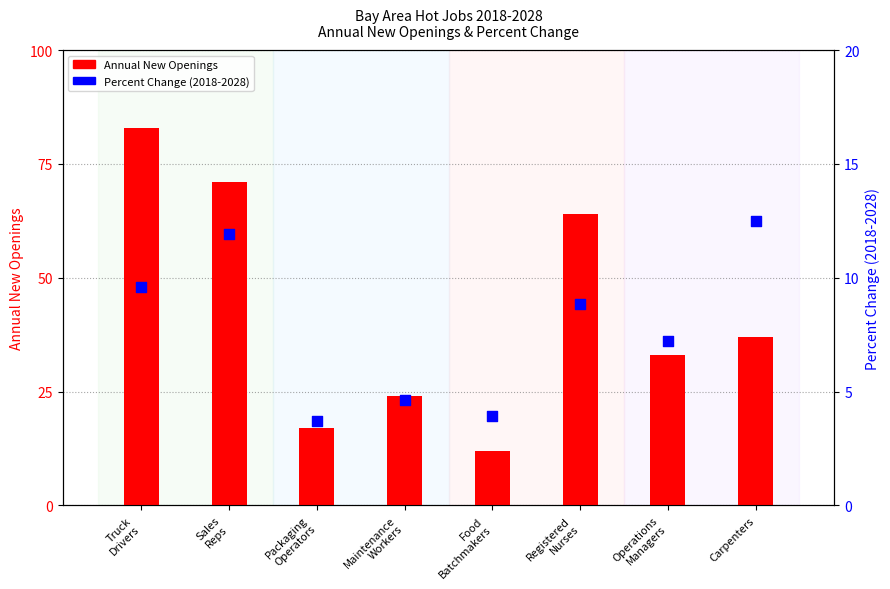

At which category is the sum across all series the highest?

Truck
Drivers